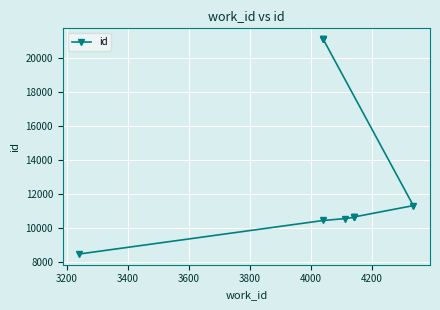

How many lines are shown in the chart?

1